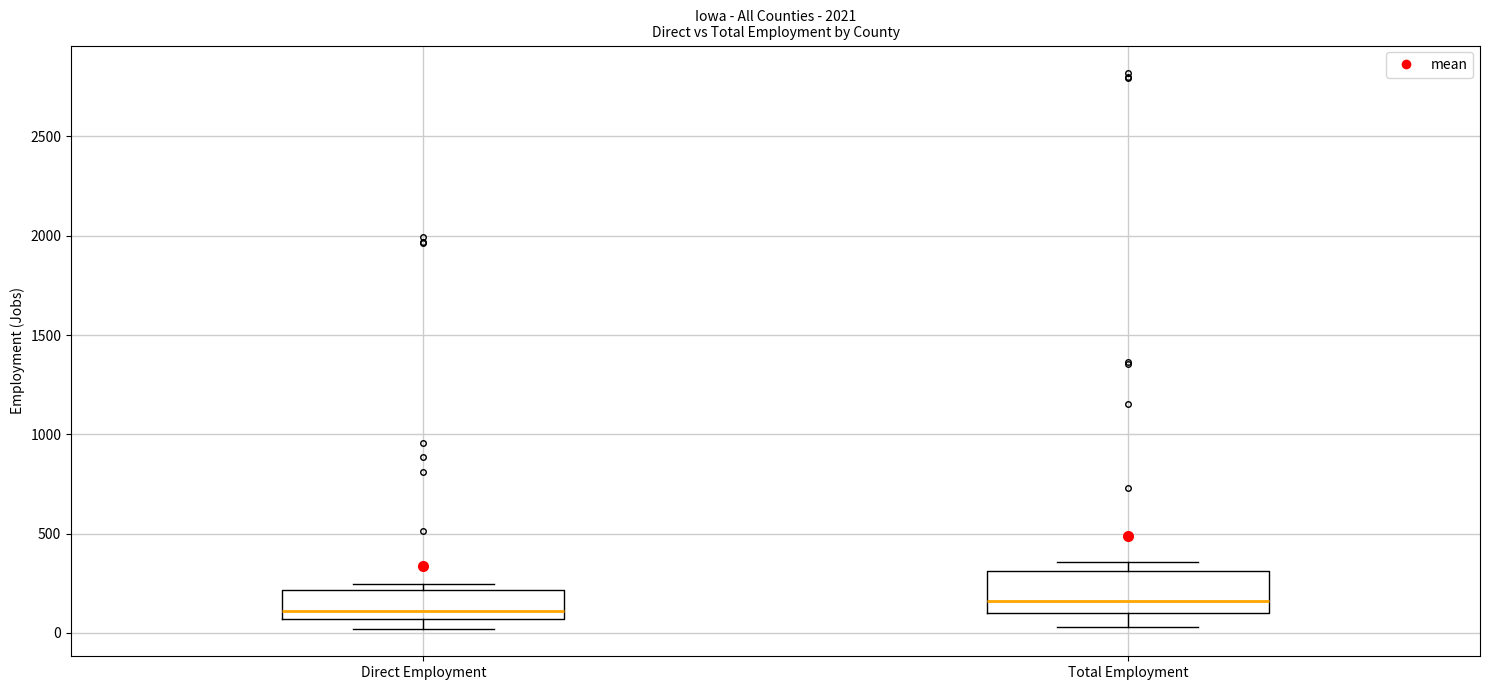

Reading left to right, read every box against the y-axis: the position of its median line, the range the box covers, and the ends of its whiskers. The values are not printed on the chart, so give them approximately, as read against the axis.

Direct Employment: median 100, box 50 to 200, whiskers 0 to 250
Total Employment: median 150, box 100 to 300, whiskers 50 to 350